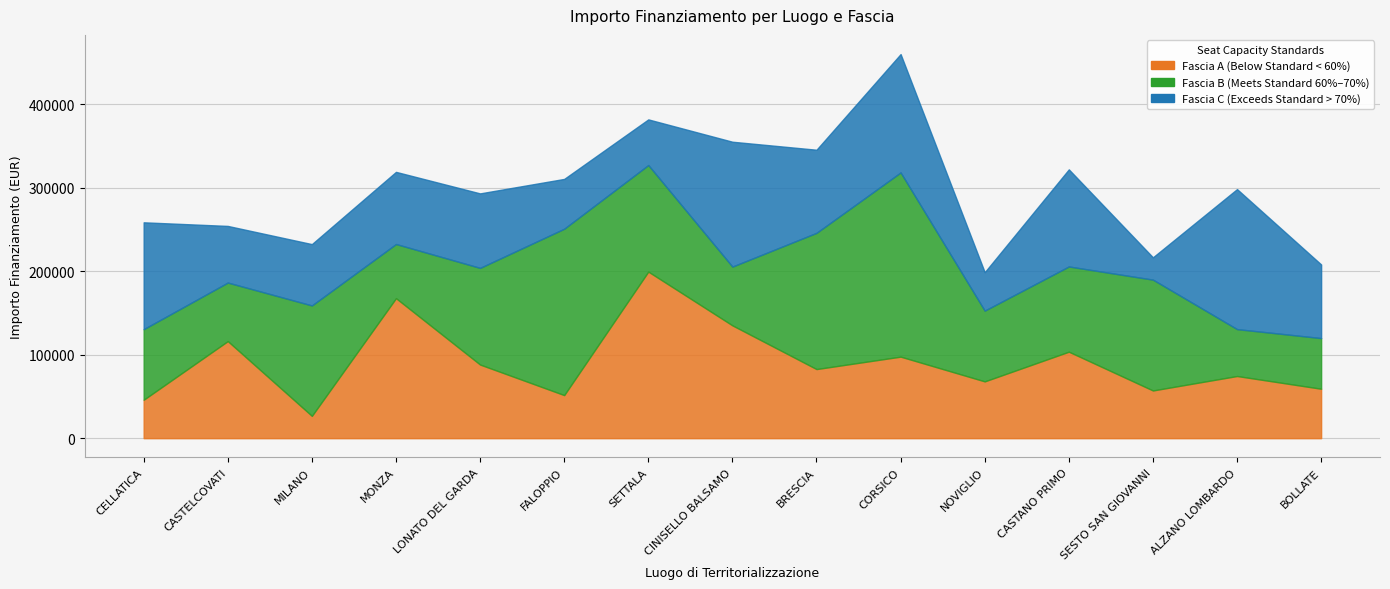

At which category is the sum across all series the highest?

CORSICO